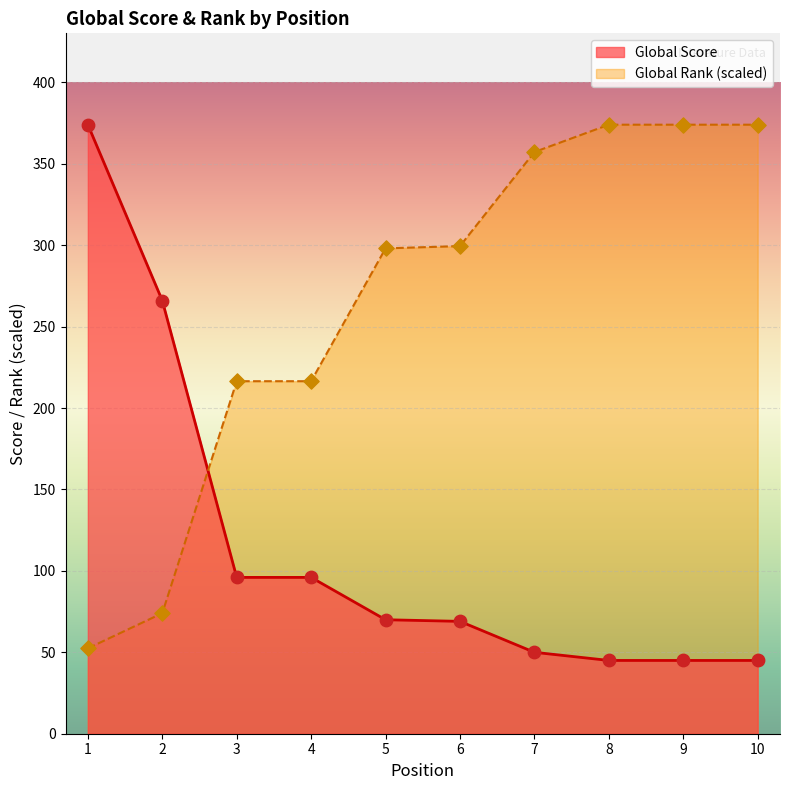

Which series has the largest Y range (max minus min)?

Global Score